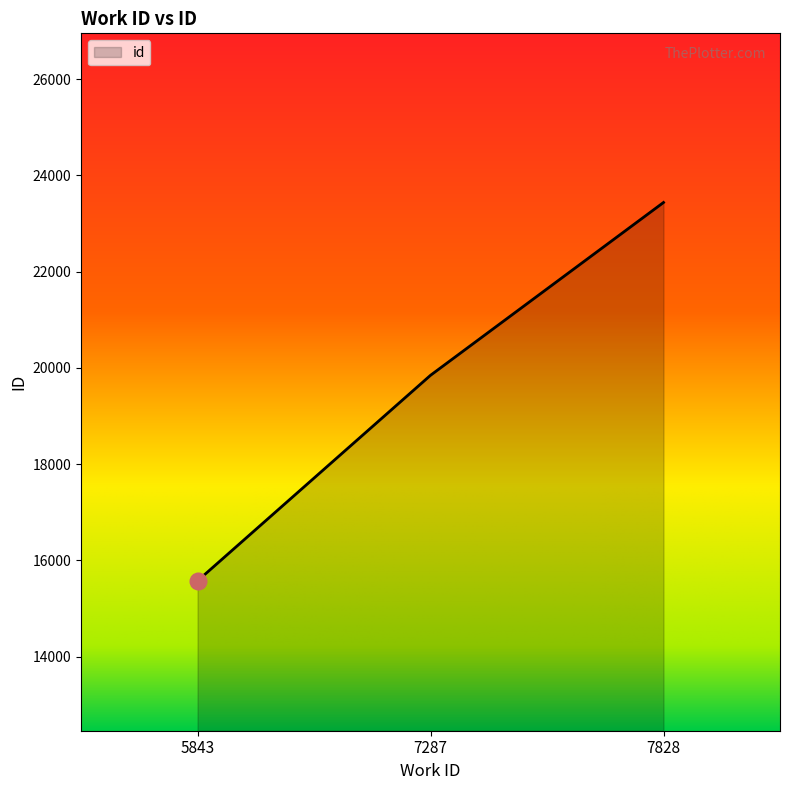

Approximately how many times larger is the value at 7828 compared to 5843?

1.5